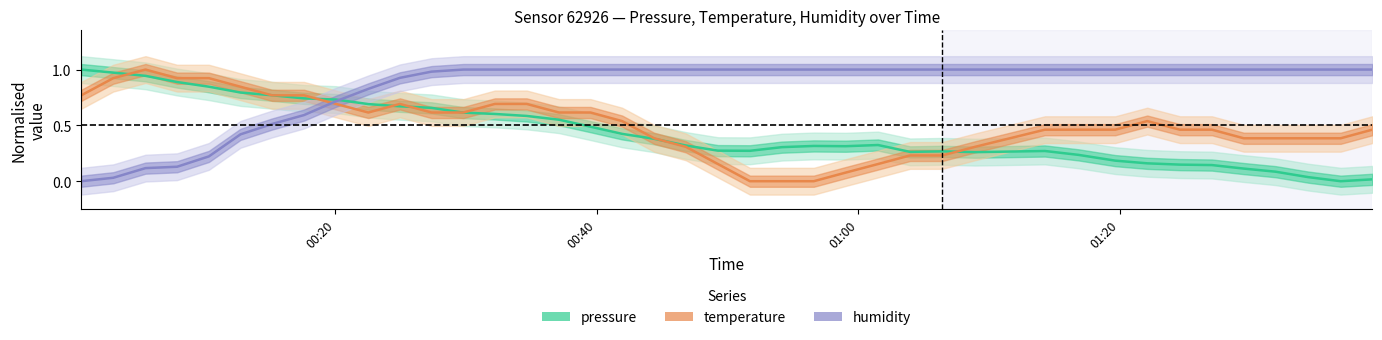

How many data points in humidity are less than 1?

12